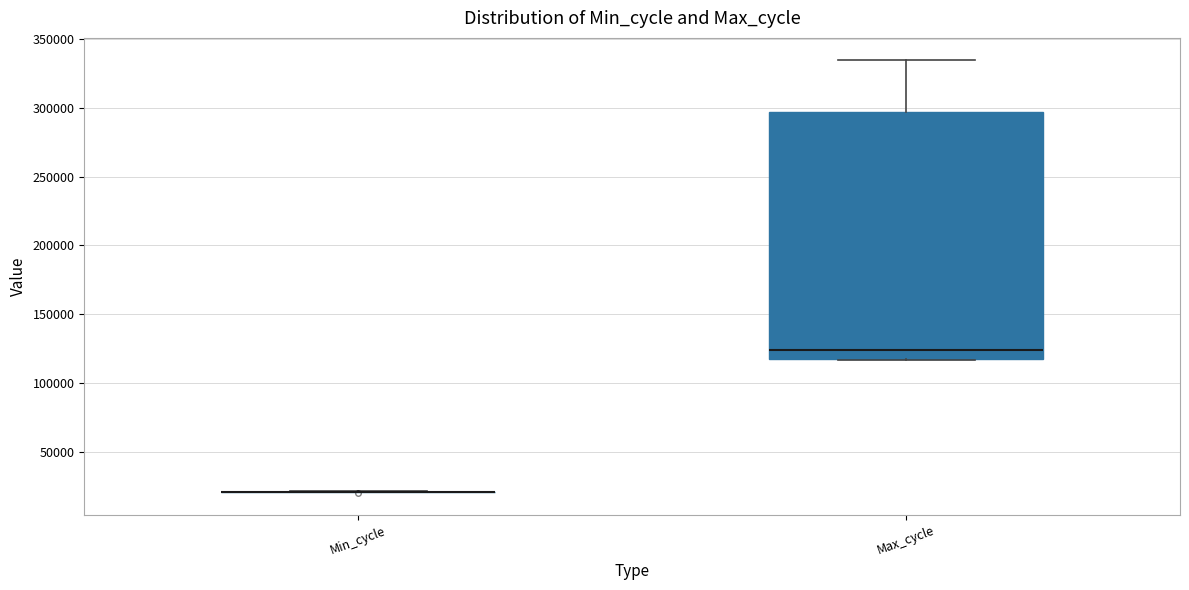

Reading left to right, read every box against the y-axis: the position of its median line, the range the box covers, and the ends of its whiskers. The values are not printed on the chart, so give them approximately, as read against the axis.

Min_cycle: box collapsed to a line at 20000, whiskers 20000 to 20000
Max_cycle: median 125000, box 115000 to 295000, whiskers 115000 to 335000